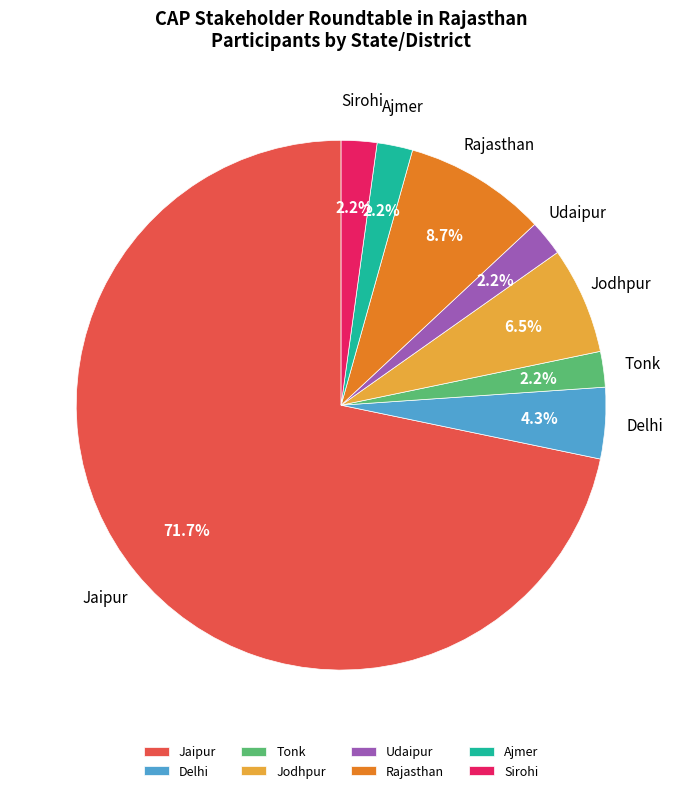

Which category has the biggest portion of the pie?

Jaipur